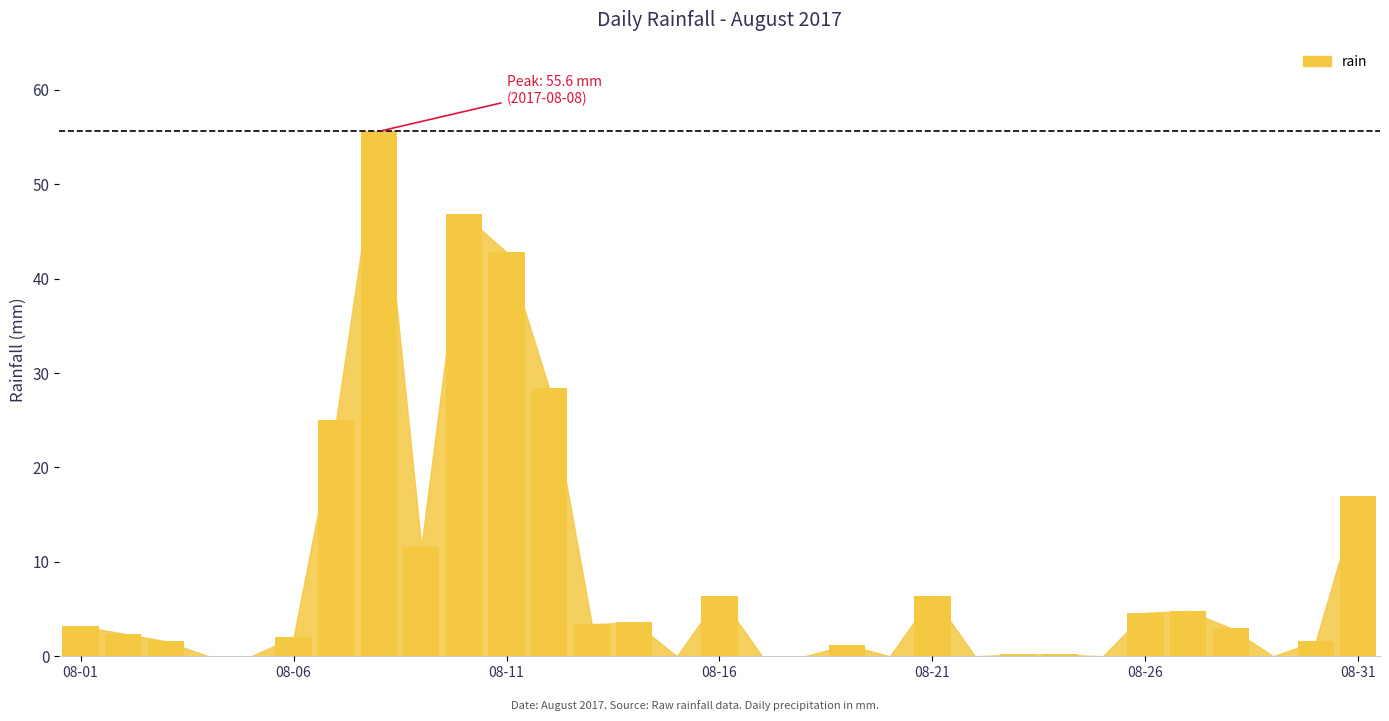

What is the maximum value shown in the chart?

55.6